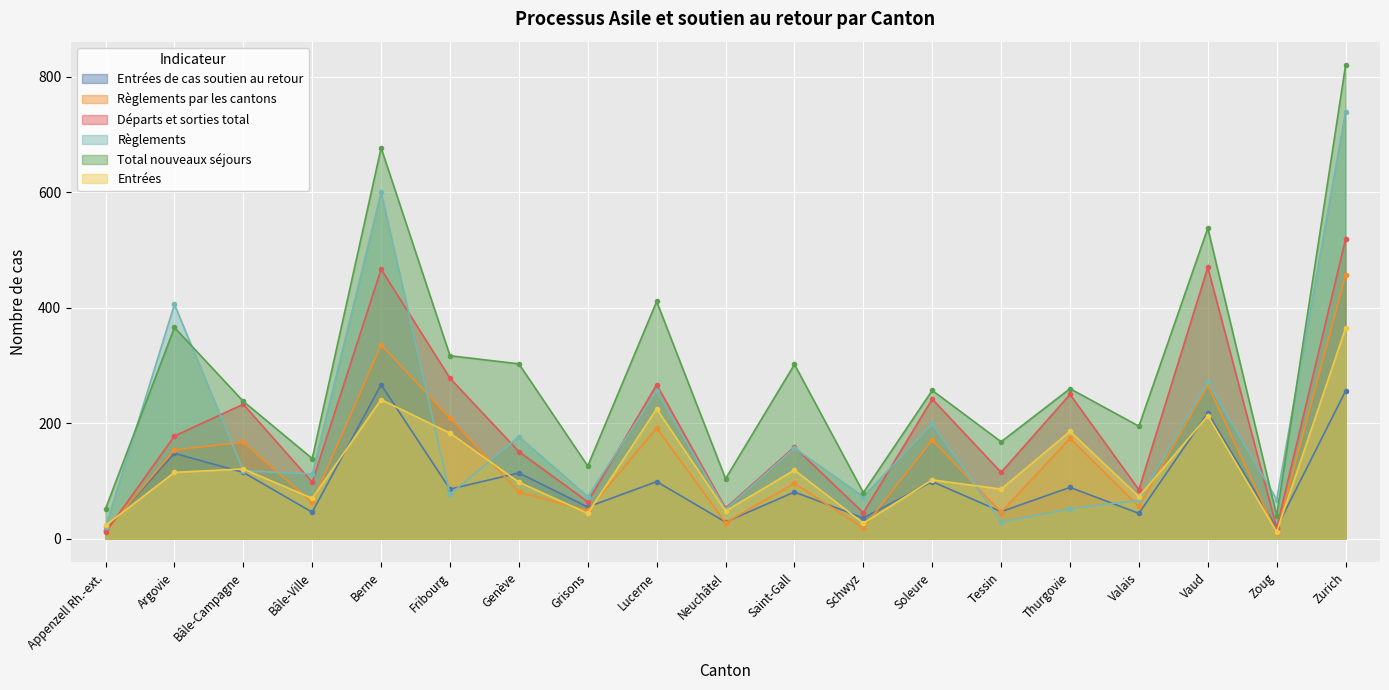

The Règlements par les cantons series shows 16 at Neuchâtel. True or false?

False